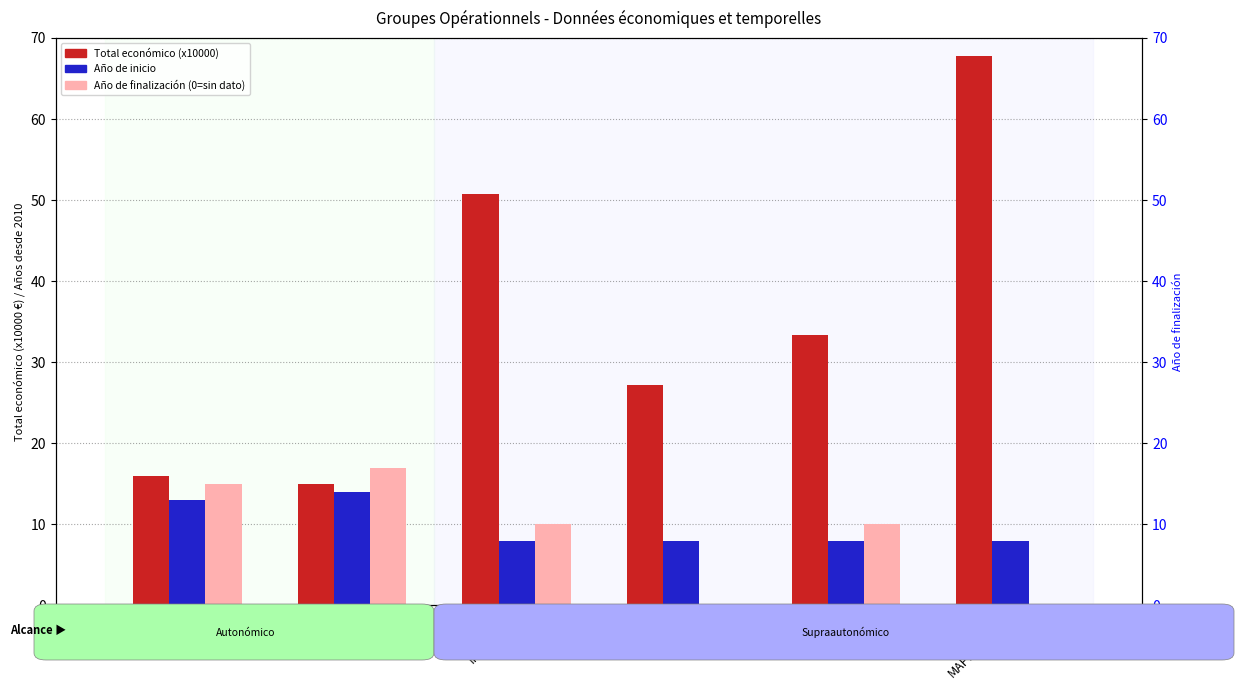

Is it true that Total económico (x10000) equals 18.7 at PICA?

False